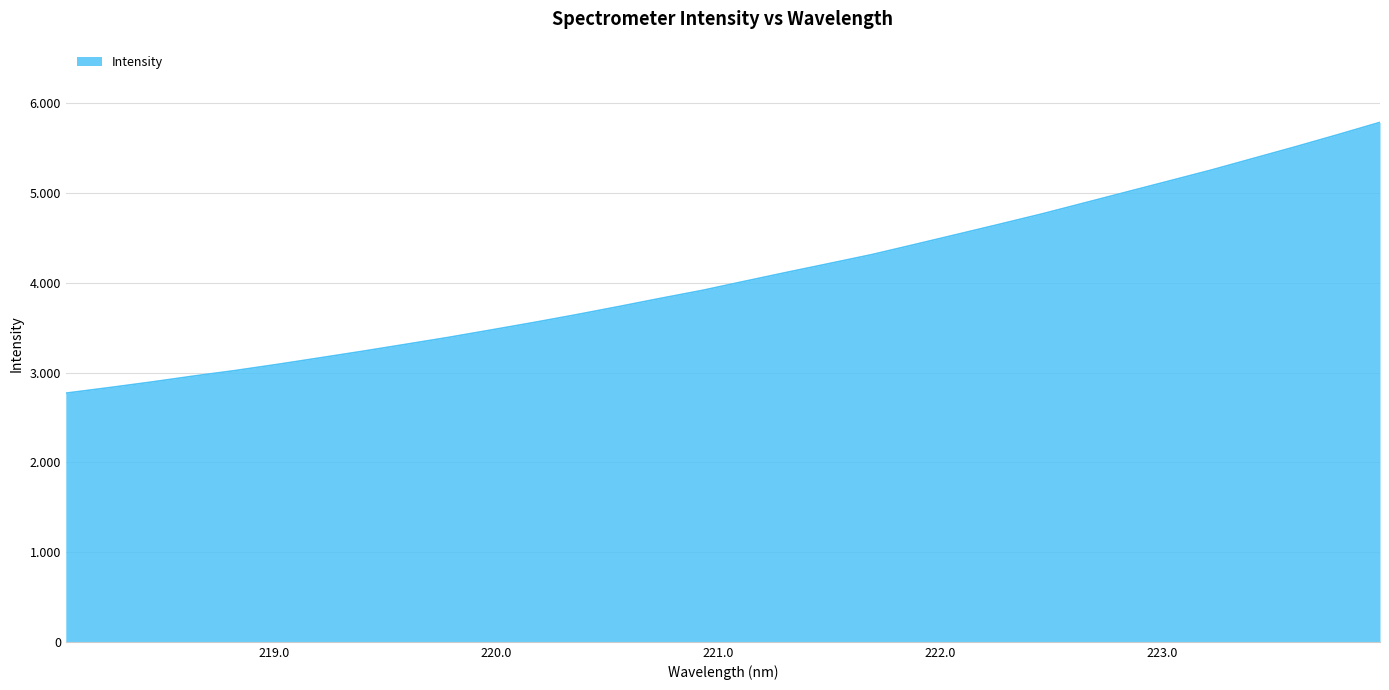

List the labels in order of value, smallest first.

218.0596, 218.2508, 218.442, 218.6332, 218.8244, 219.0156, 219.2067, 219.3979, 219.589, 219.7801, 219.9712, 220.1623, 220.3533, 220.5444, 220.7354, 220.9264, 221.1174, 221.3083, 221.4993, 221.6902, 221.8812, 222.0721, 222.263, 222.4538, 222.6447, 222.8355, 223.0264, 223.2172, 223.408, 223.5987, 223.7895, 223.9802